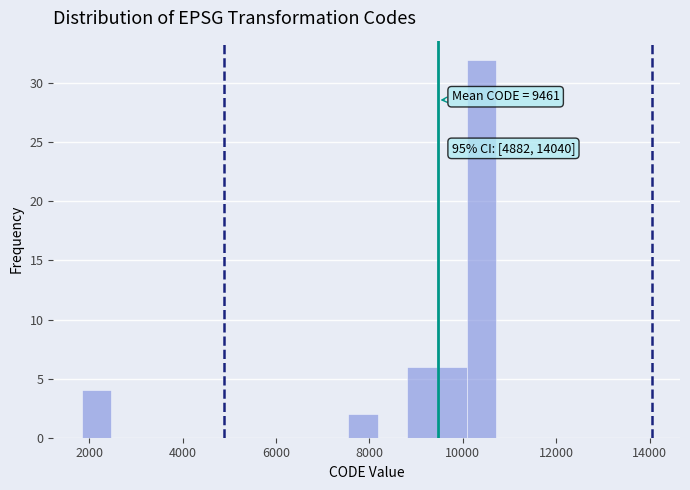

Around what value on the x-axis is the tallest bar? Give the approximate position of its centre, as read against the axis.

10400